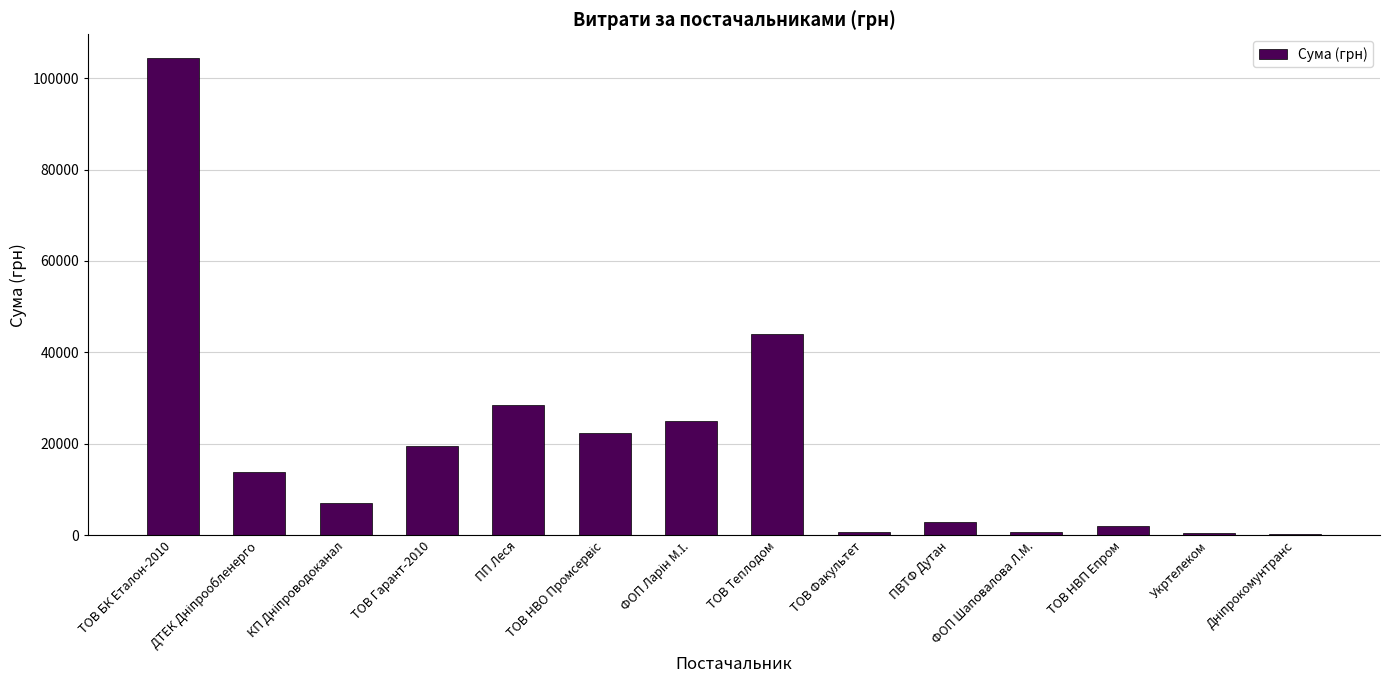

What is the greatest value displayed?

104400.0